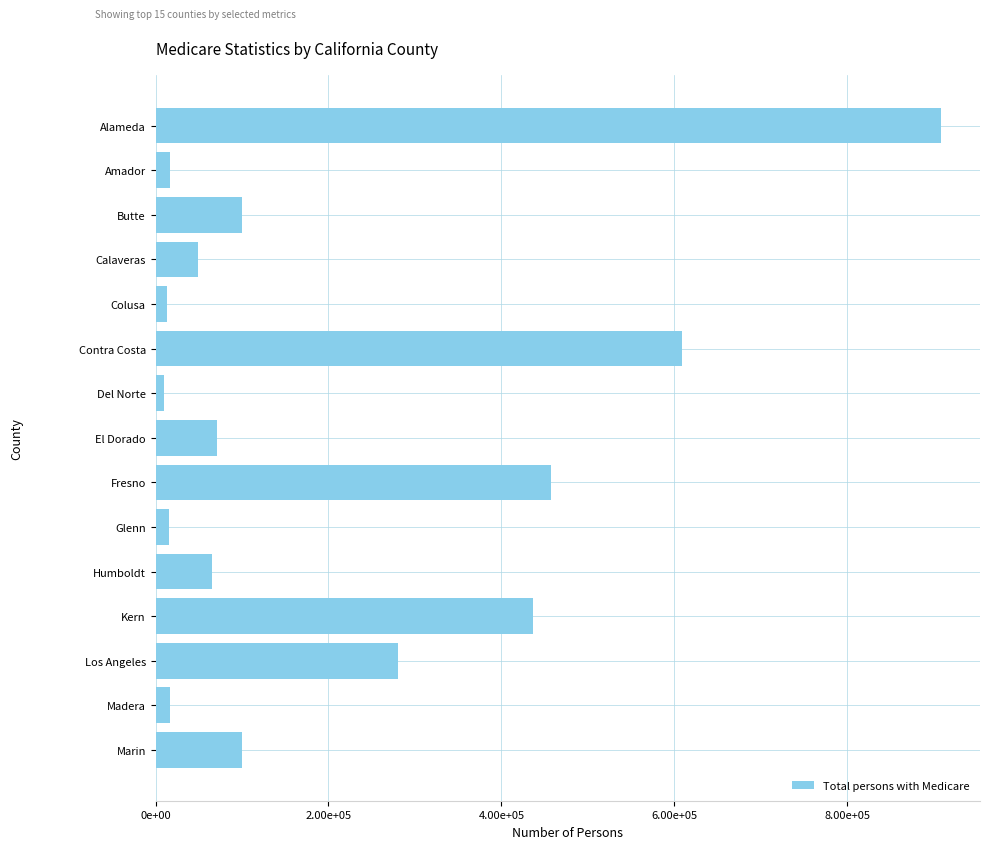

Does the chart contain any negative values?

No